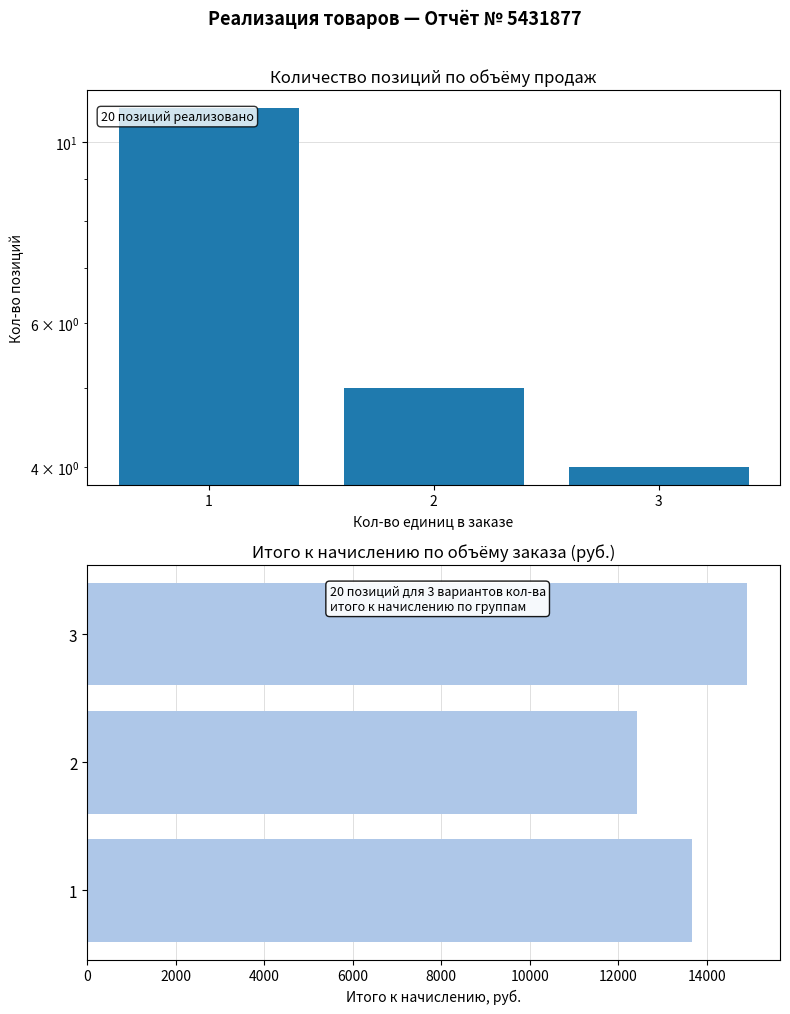

What is the difference between the Кол-во продаж values at 1 and 2?

6.0